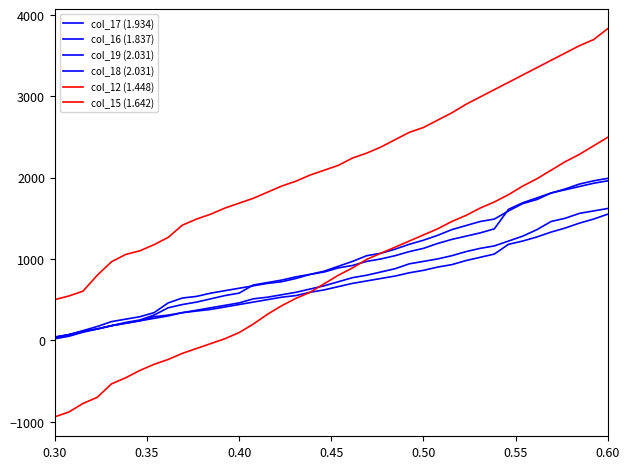

Is this an area chart (filled region under the line)?

No